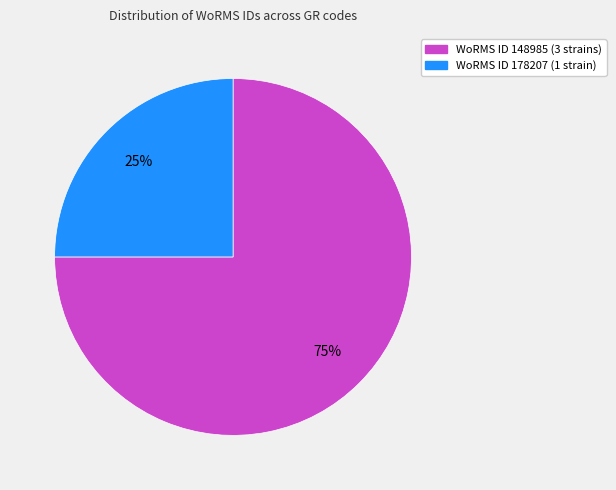

Do WoRMS ID 148985 (3 strains) and WoRMS ID 178207 (1 strain) together represent more than half of the pie?

Yes